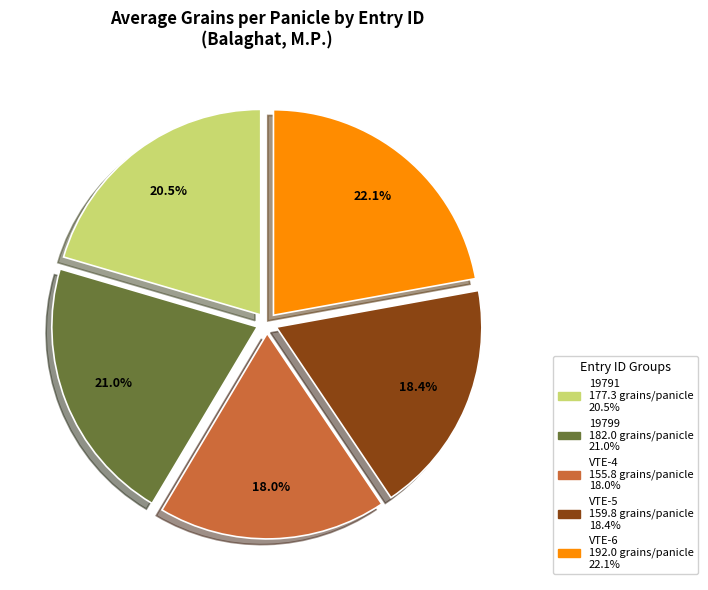

Does any single category account for the majority?

No